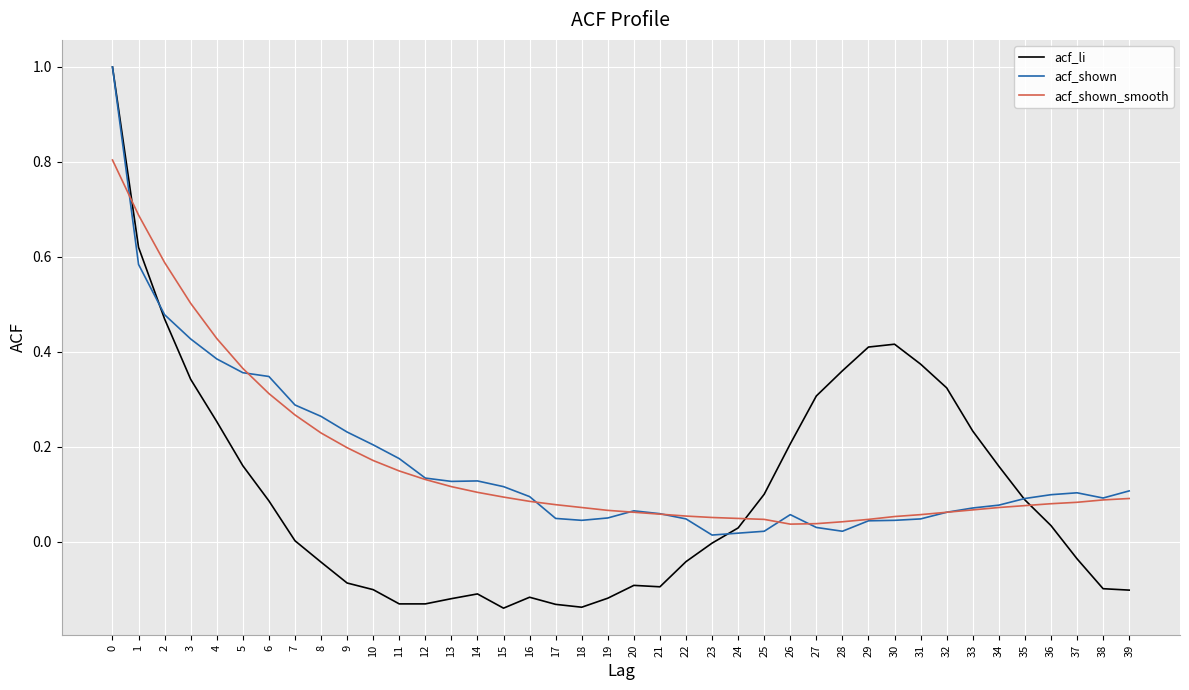

Which series has the widest spread of values?

acf_li